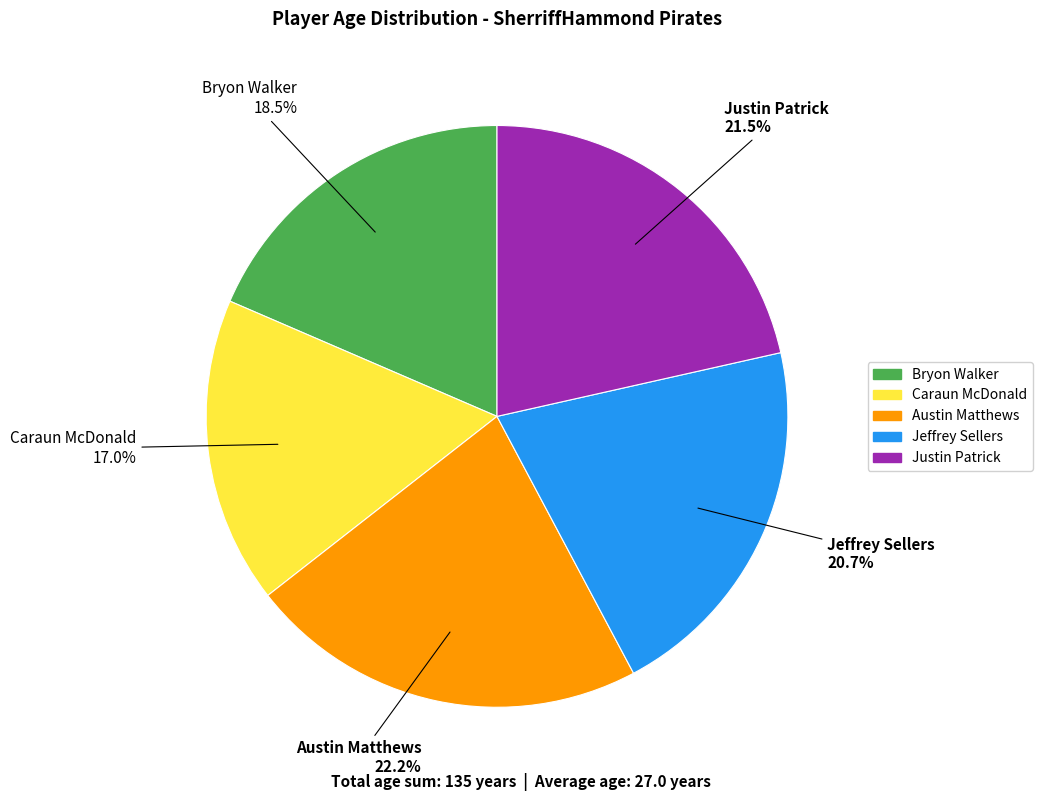

Is there any slice that represents more than half of the pie?

No